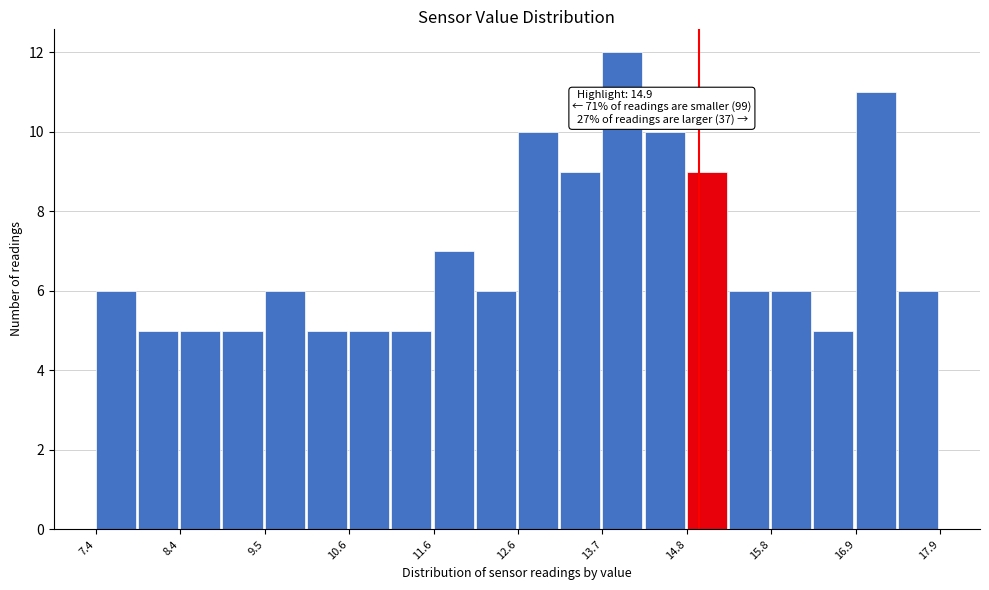

Around what value on the x-axis is the tallest bar? Give the approximate position of its centre, as read against the axis.

14.0